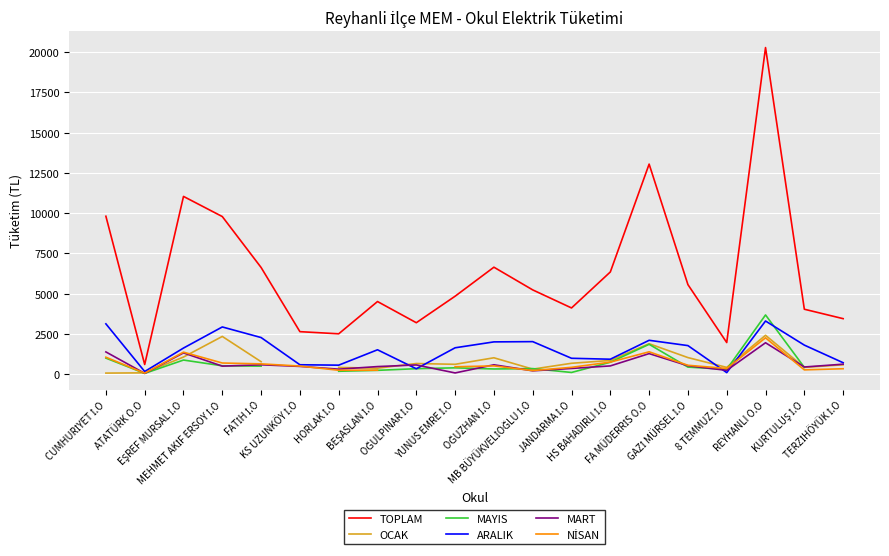

True or false: OCAK has more than 2 interior local peaks.

True